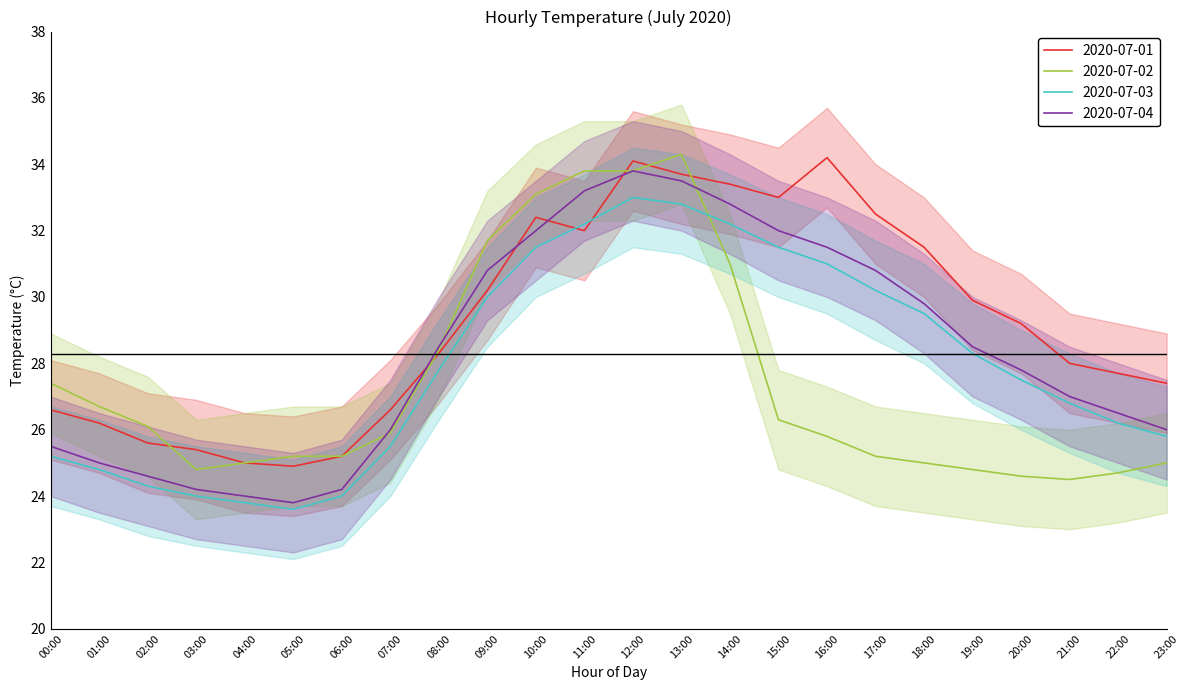

What are all the series names shown in the legend?

2020-07-01, 2020-07-02